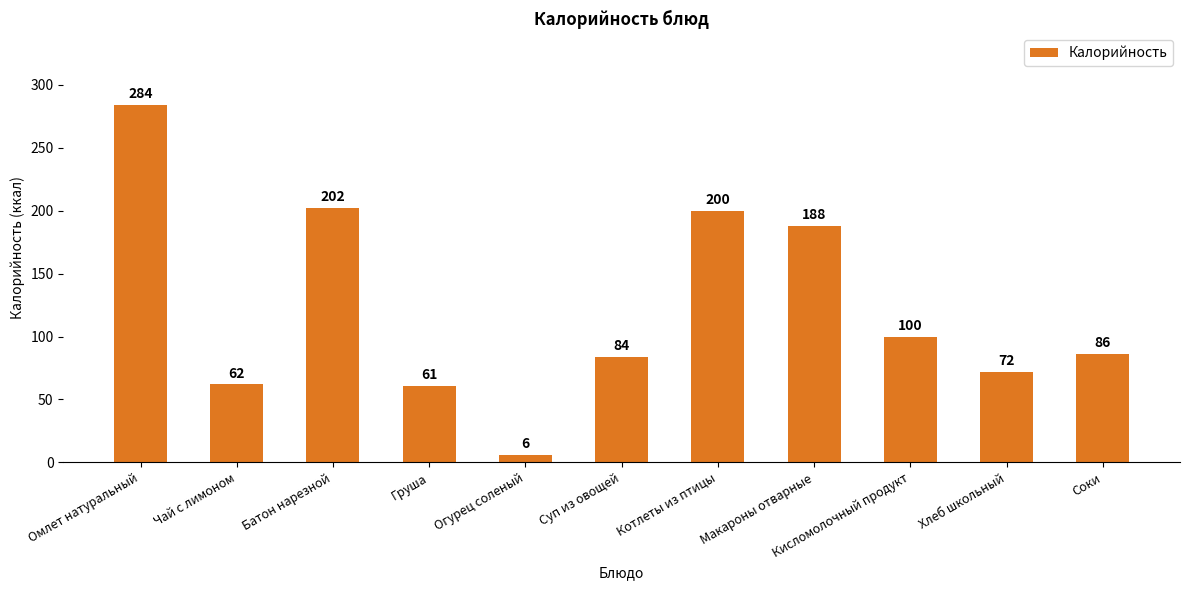

Which label corresponds to the largest value in the chart?

Омлет натуральный